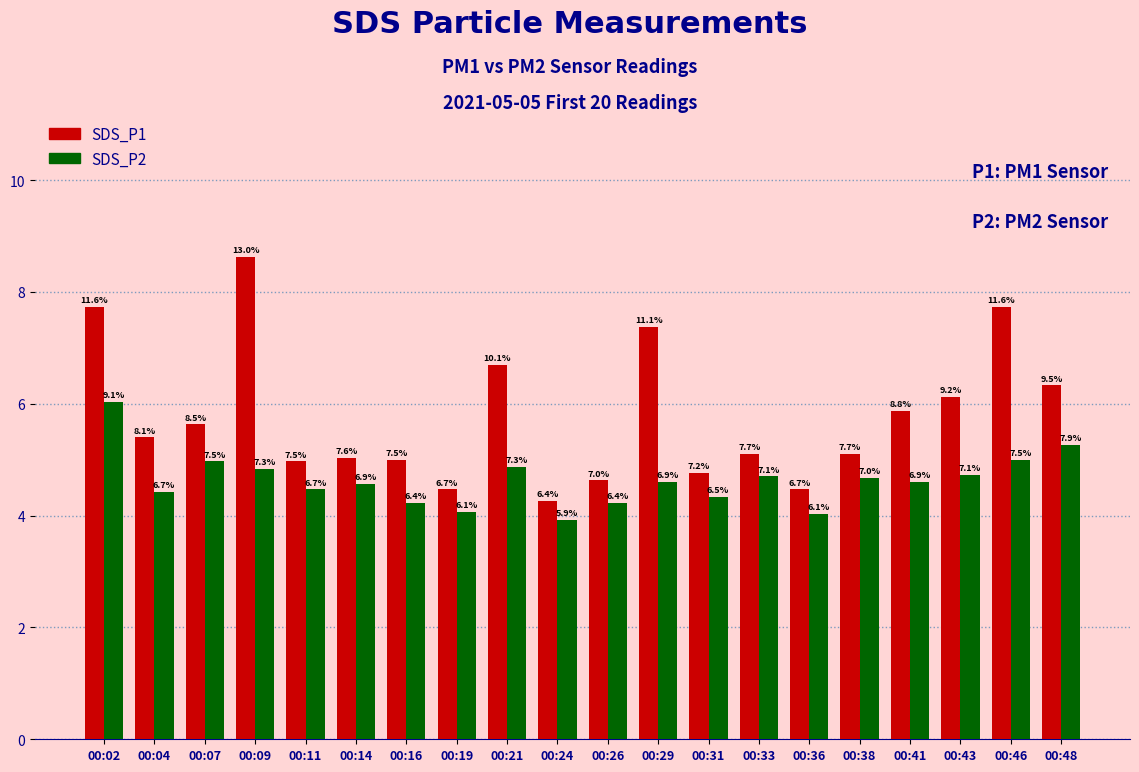

What are all the series names shown in the legend?

SDS_P1, SDS_P2